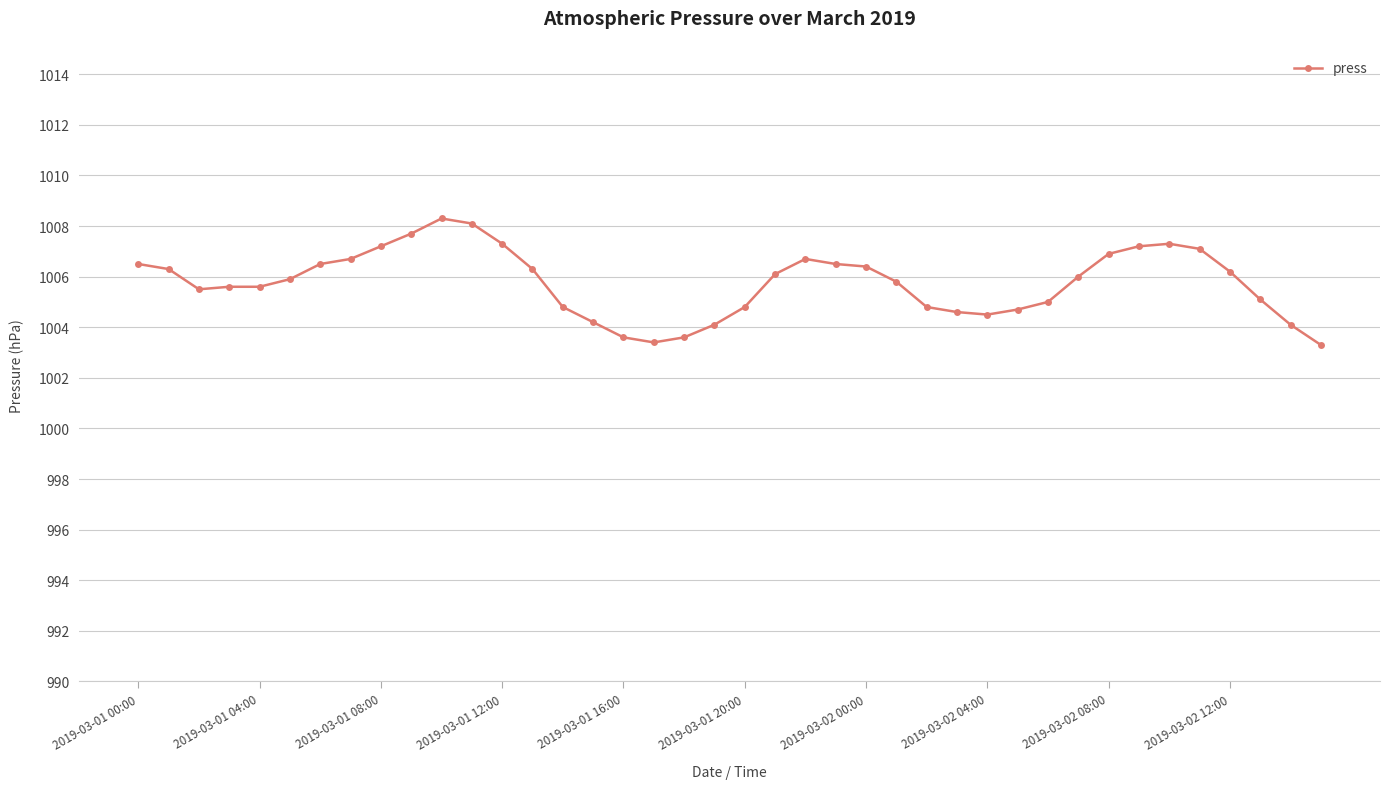

What is the difference between the second highest and second lowest values?

4.7